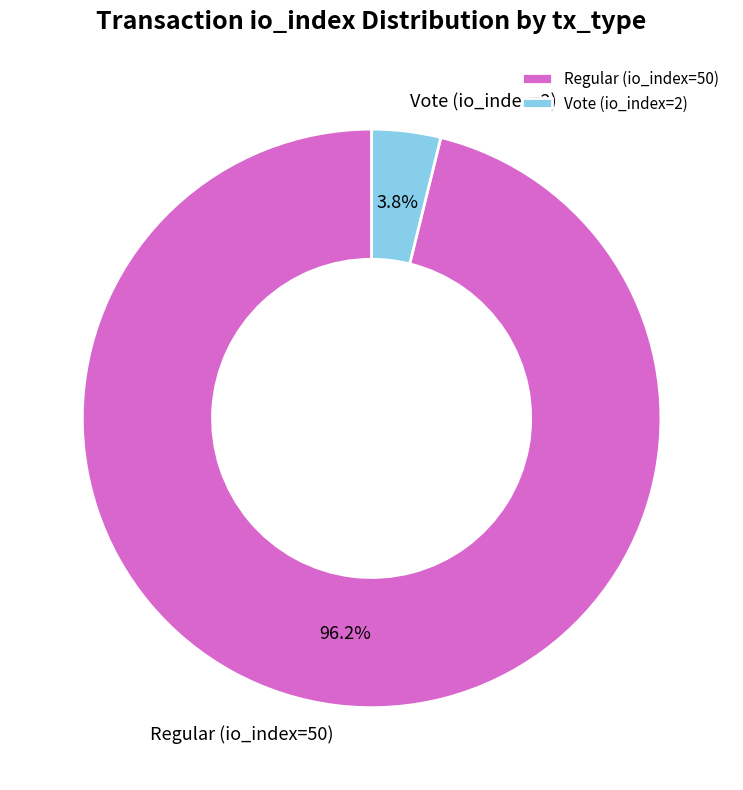

To the nearest percent, what is the difference between the largest and smallest slice percentages?

92%